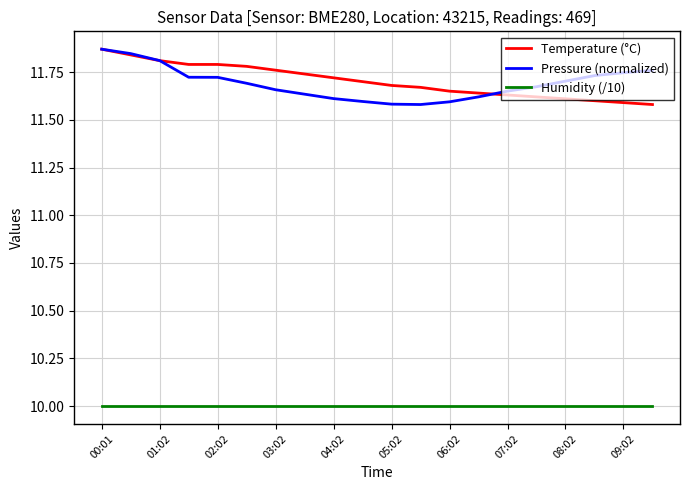

True or false: Pressure (normalized) and Humidity (/10) intersect in this chart.

False